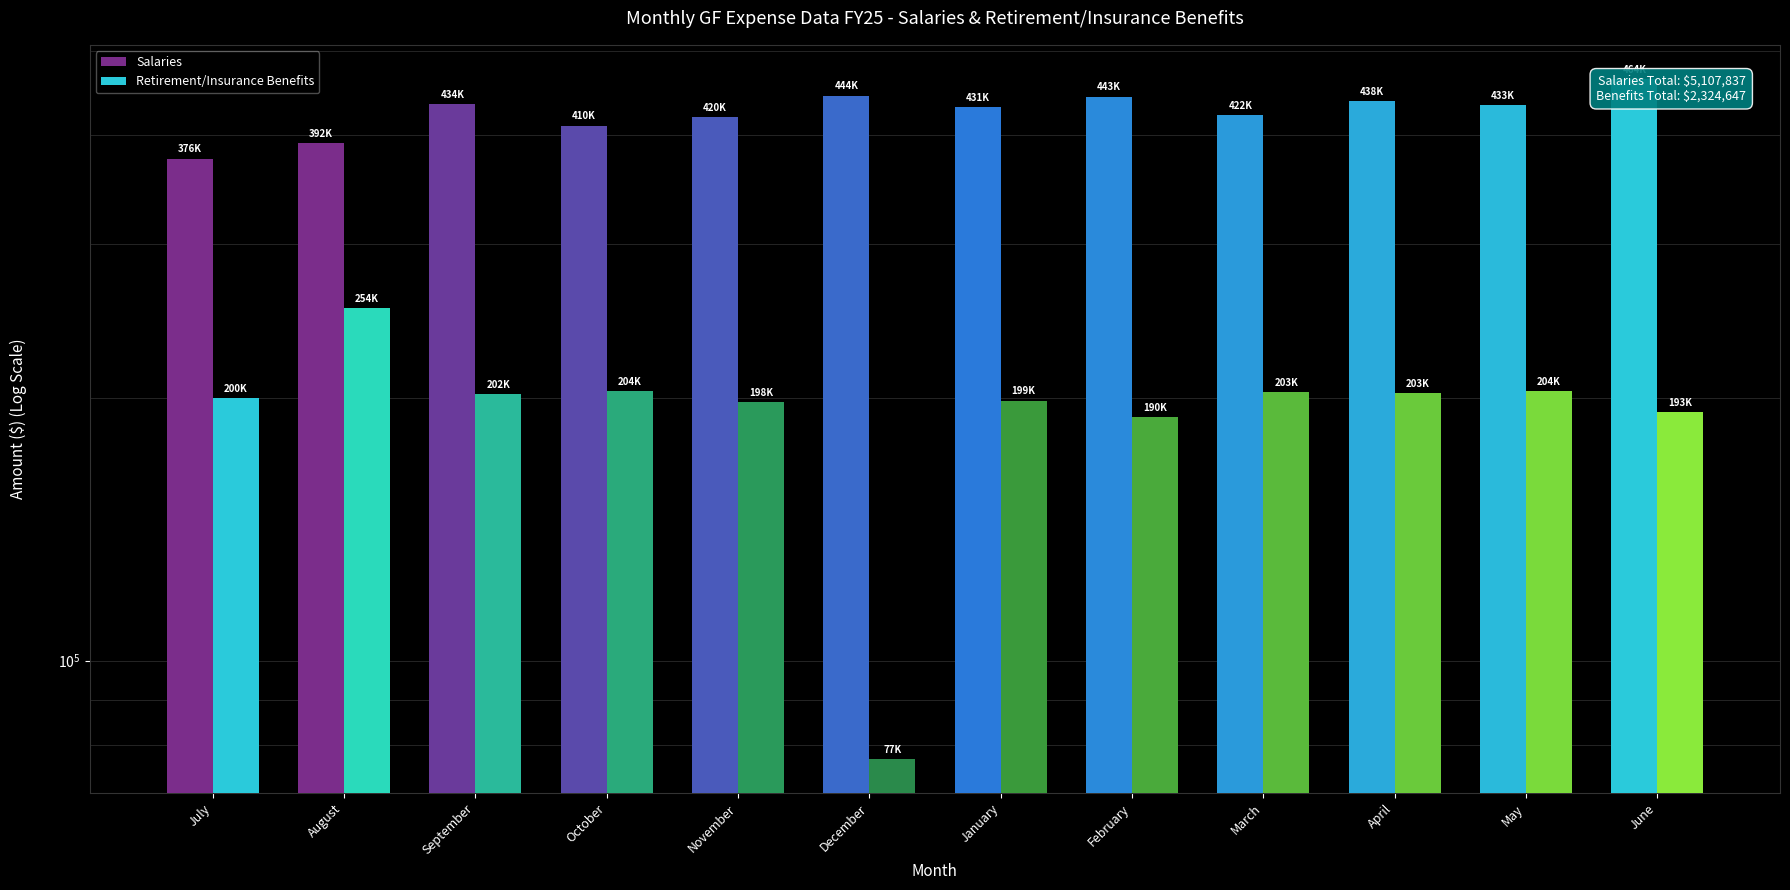

Between August and July, which is larger?

August